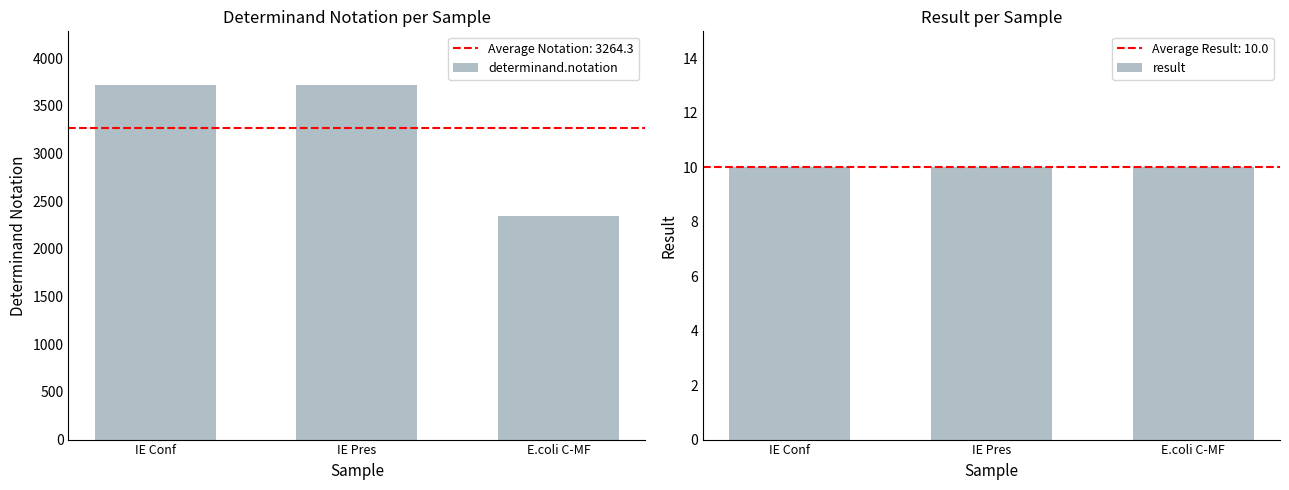

Rank the series by their maximum value, from highest to lowest.

determinand.notation, result